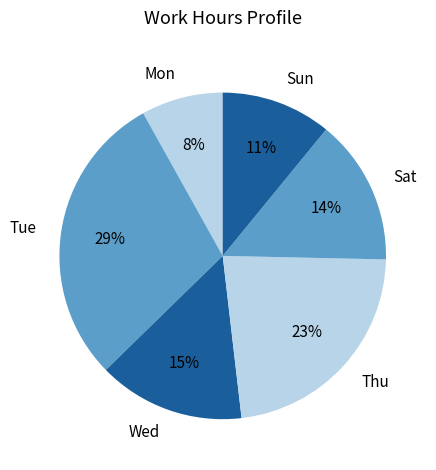

Is there any slice that represents more than half of the pie?

No